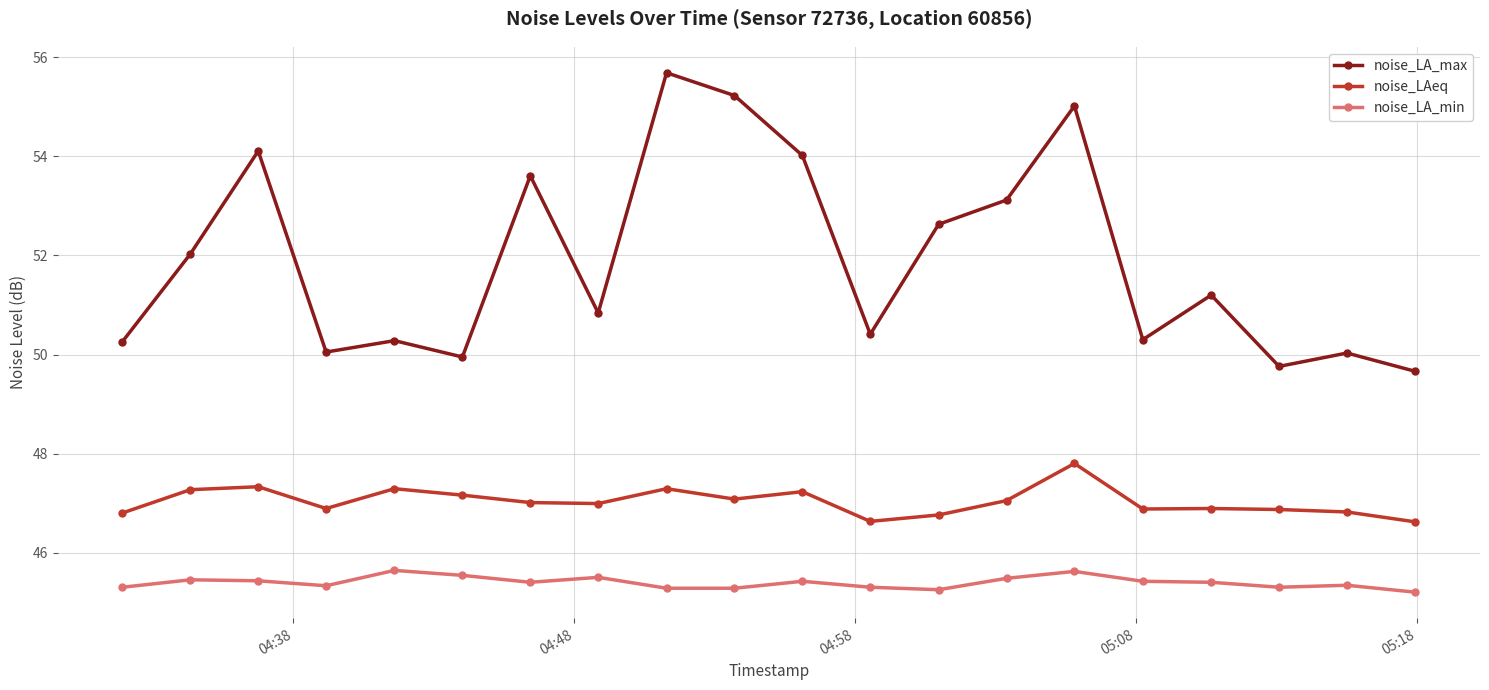

What is the greatest value displayed?

55.7